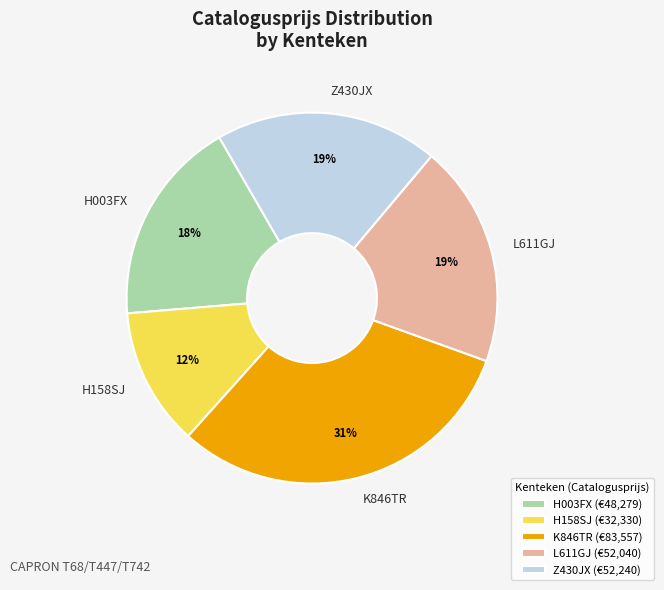

Does Z430JX account for over 50% of the chart?

No